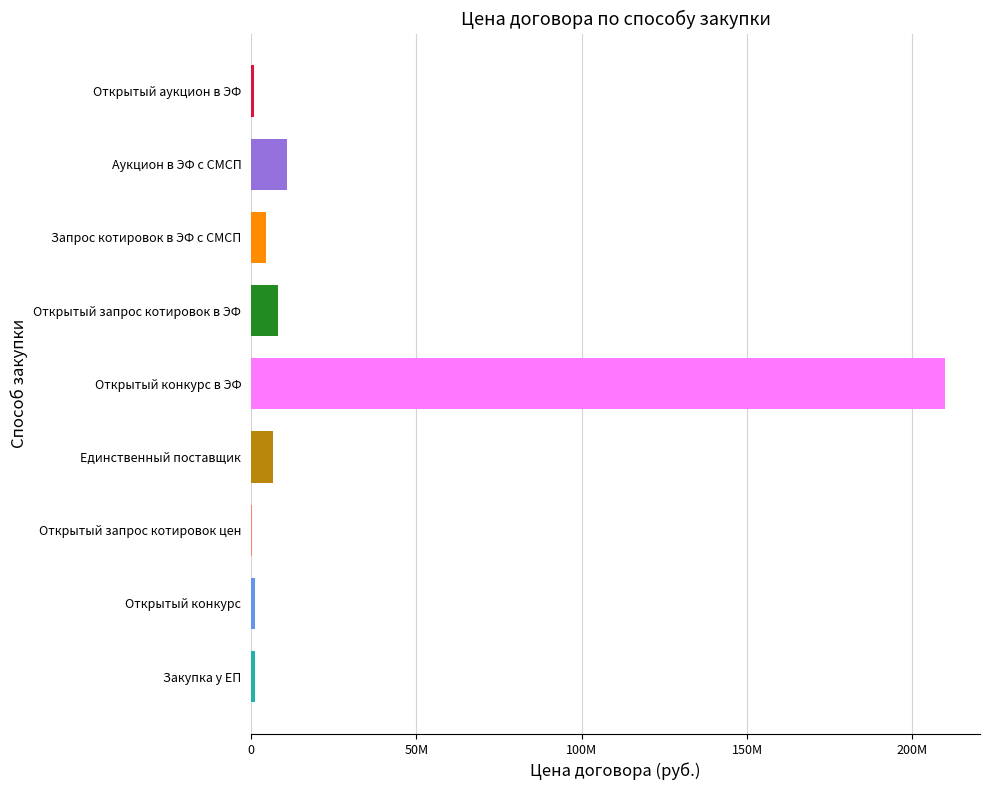

What is the label of the 1st bar from the left?

Закупка у ЕП